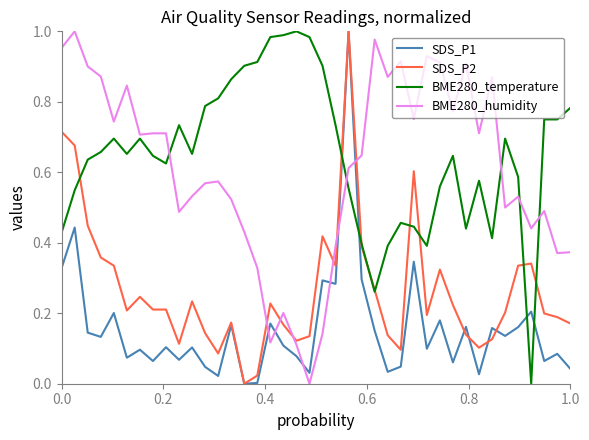

Which series ends up on top after the final intersection of BME280_humidity and BME280_temperature?

BME280_temperature